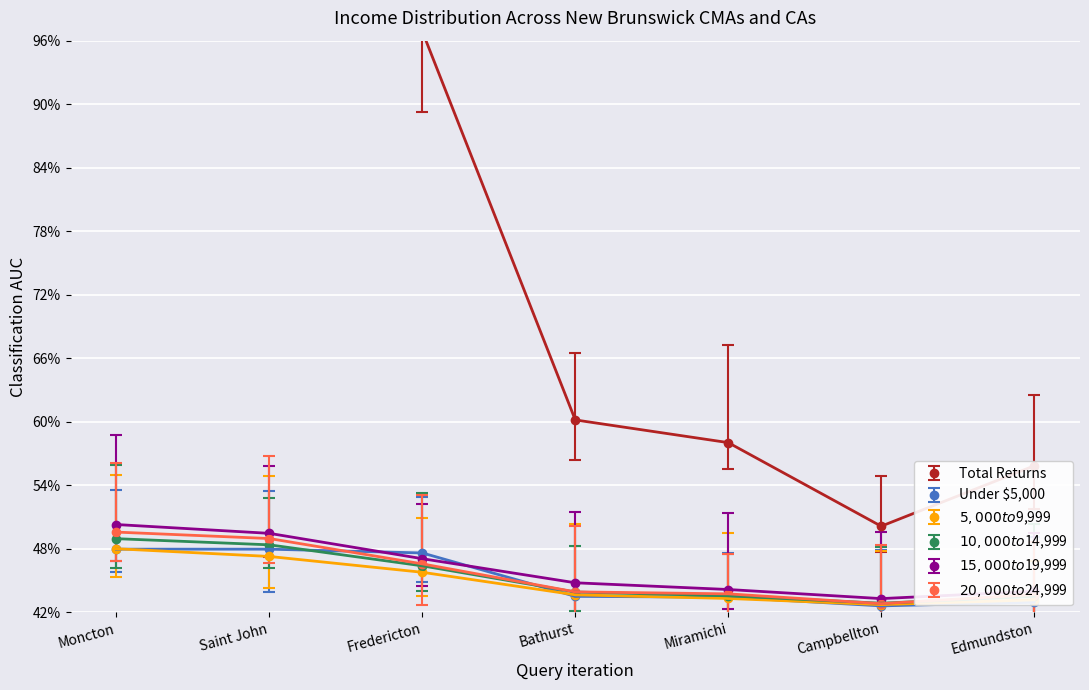

Reading left to right, what are all the values shown in this chart?

Total Returns: 122.0	112.0	96.9	60.2	58.0	50.1	55.8
Under $5,000: 48.0	48.0	47.6	43.5	43.4	42.6	43.0
$5,000 to $9,999: 48.0	47.3	45.8	43.7	43.3	42.7	43.2
$10,000 to $14,999: 49.0	48.4	46.4	43.9	43.6	42.9	43.5
$15,000 to $19,999: 50.3	49.5	47.1	44.8	44.2	43.3	44.0
$20,000 to $24,999: 49.6	49.0	46.6	43.9	43.7	42.8	43.7